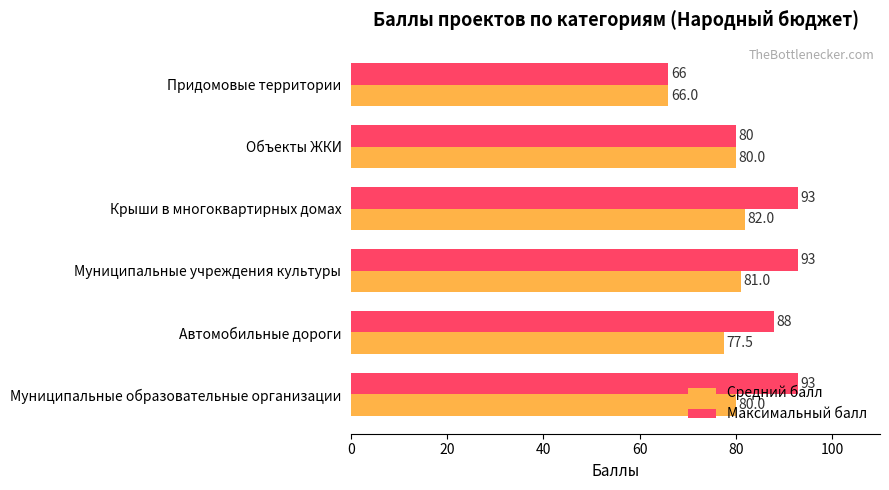

The value of Средний балл at Автомобильные дороги is 77.5. True or false?

True